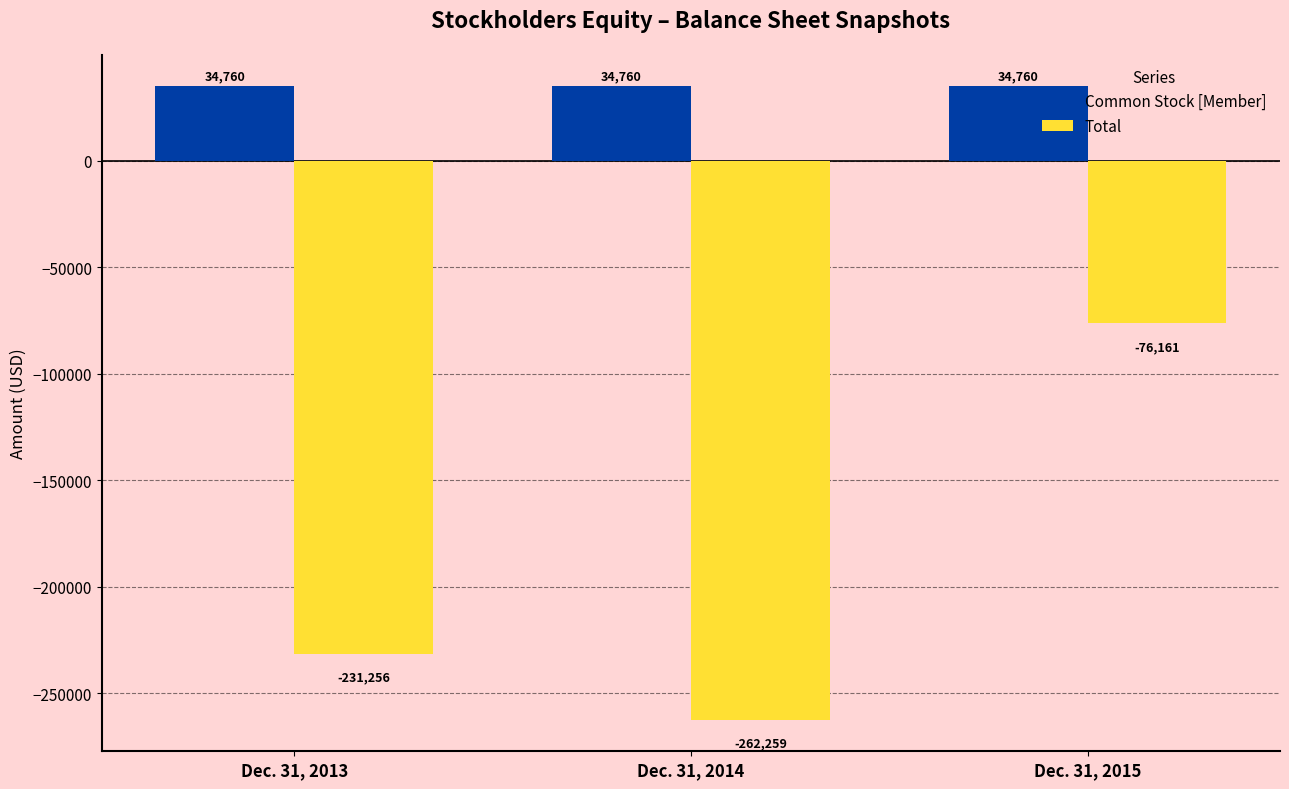

Which category has the lowest value across all series?

Dec. 31, 2014